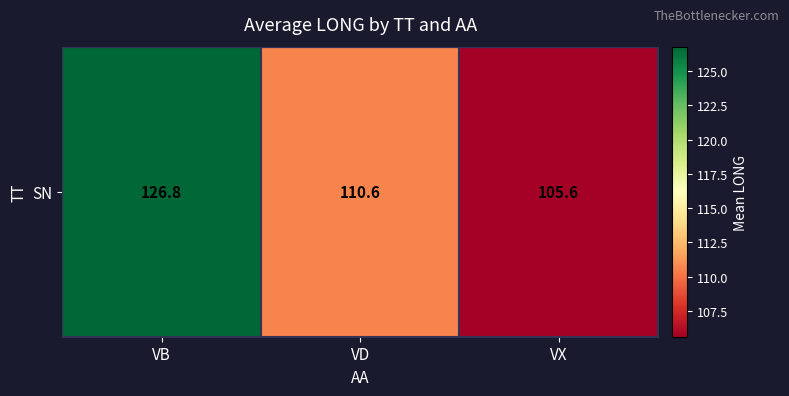

What is the average value?

114.3